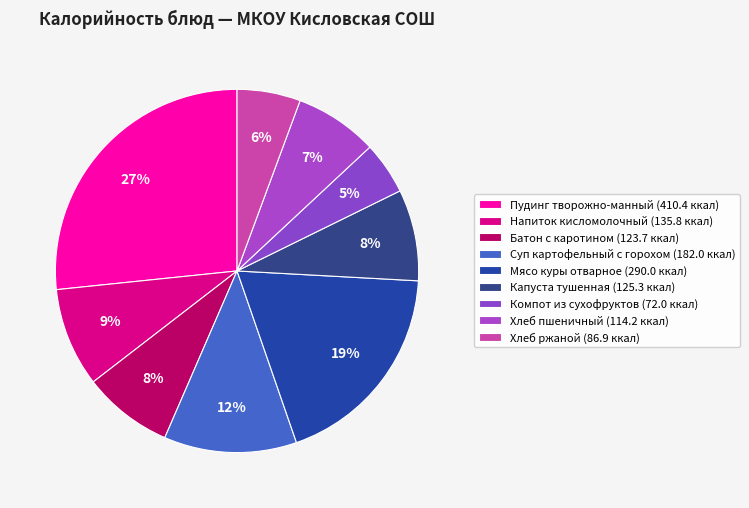

Count the number of slices in the pie.

9